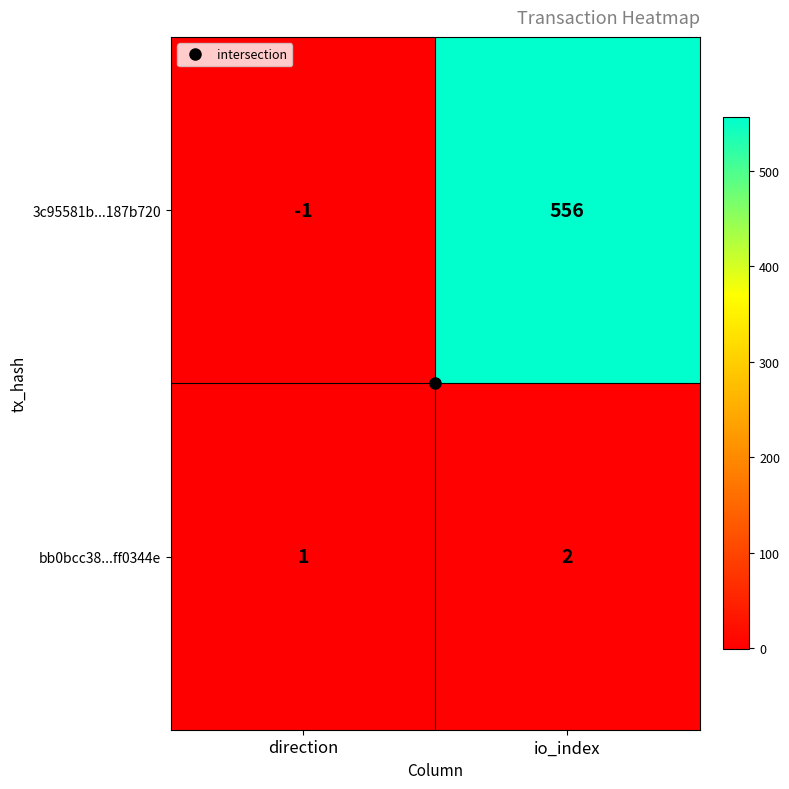

What is the difference between the 3c95581b...187b720 values at direction and io_index?

557